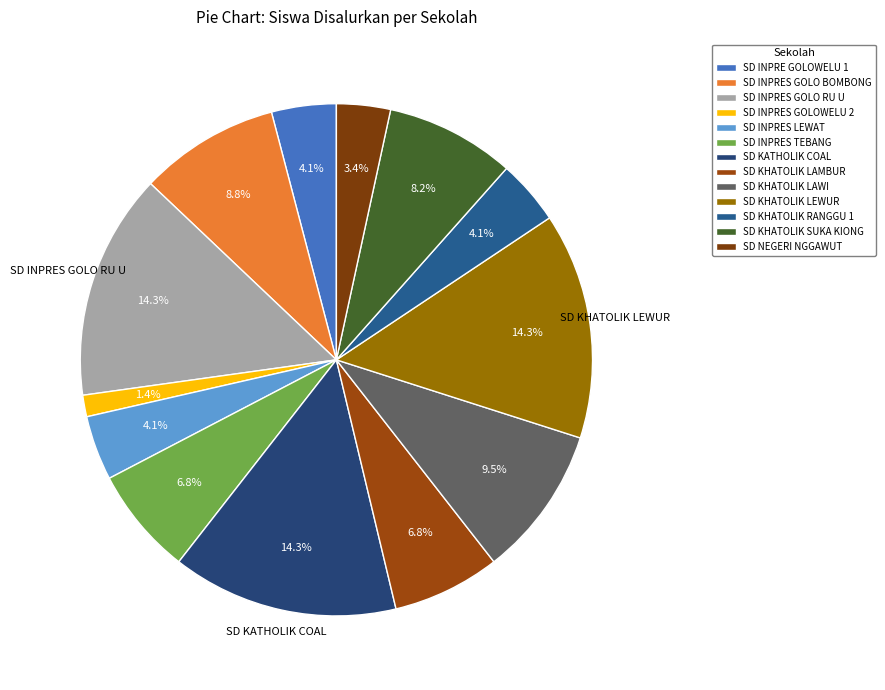

True or false: SD KHATOLIK LAMBUR accounts for 7% of the total.

True